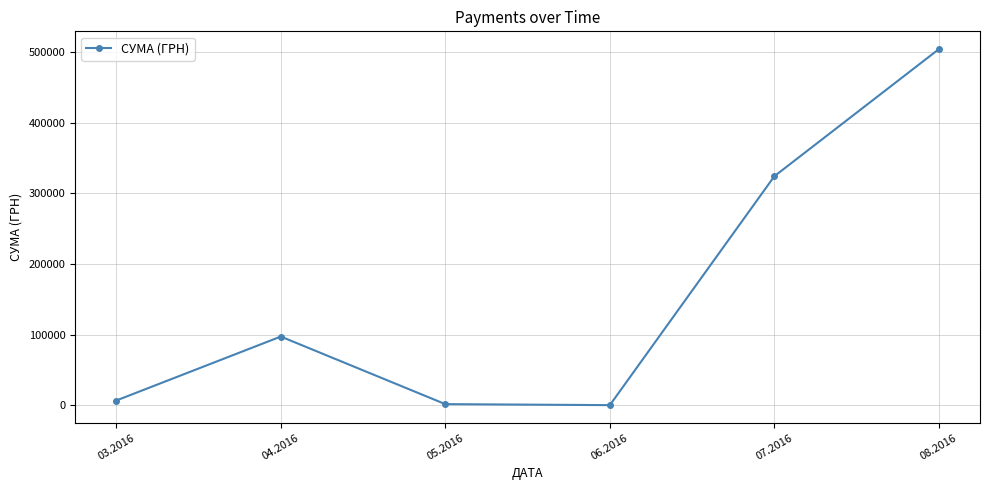

How many points are higher than both their immediate neighbors (excluding endpoints)?

1